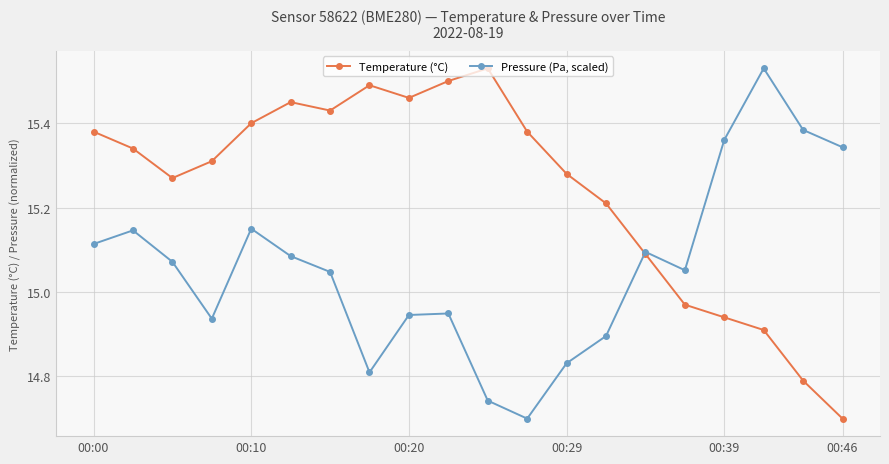

Does the chart have visible grid lines?

Yes